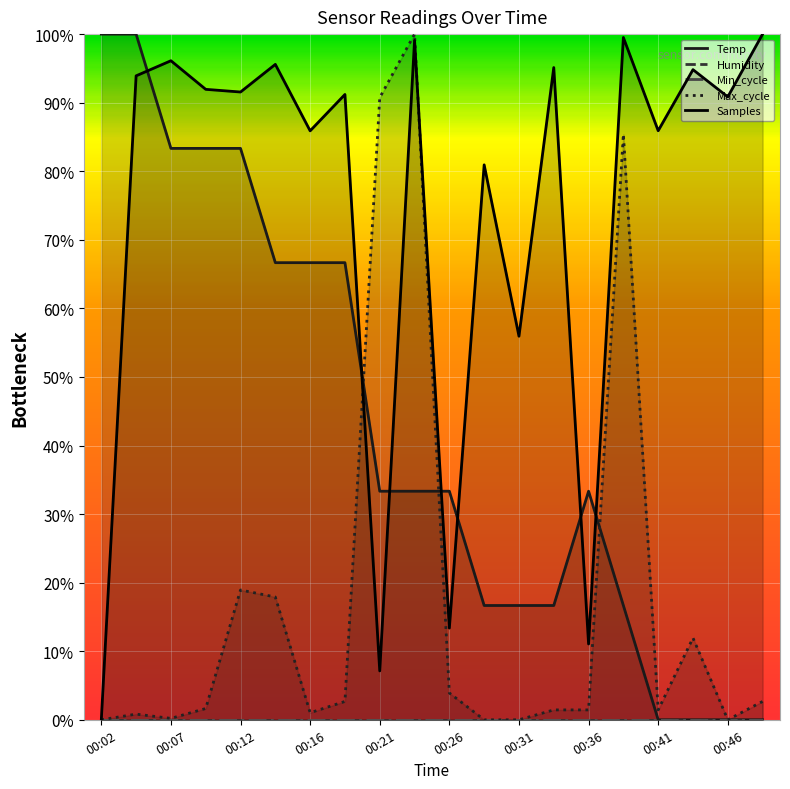

Reading left to right, transcribe all the data shown in this chart.

Temp: 00:02=1.0	00:04=1.0	00:07=0.8	00:09=0.8	00:12=0.8	00:14=0.7	00:16=0.7	00:19=0.7	00:21=0.3	00:24=0.3	00:26=0.3	00:29=0.2	00:31=0.2	00:34=0.2	00:36=0.3	00:38=0.2	00:41=0.0	00:43=0.0	00:46=0.0	00:48=0.0
Max_cycle: 00:02=0.0	00:04=0.0	00:07=0.0	00:09=0.0	00:12=0.2	00:14=0.2	00:16=0.0	00:19=0.0	00:21=0.9	00:24=1.0	00:26=0.0	00:29=0.0	00:31=0.0	00:34=0.0	00:36=0.0	00:38=0.9	00:41=0.0	00:43=0.1	00:46=0.0	00:48=0.0
Samples: 00:02=0.0	00:04=0.9	00:07=1.0	00:09=0.9	00:12=0.9	00:14=1.0	00:16=0.9	00:19=0.9	00:21=0.1	00:24=1.0	00:26=0.1	00:29=0.8	00:31=0.6	00:34=1.0	00:36=0.1	00:38=1.0	00:41=0.9	00:43=0.9	00:46=0.9	00:48=1.0